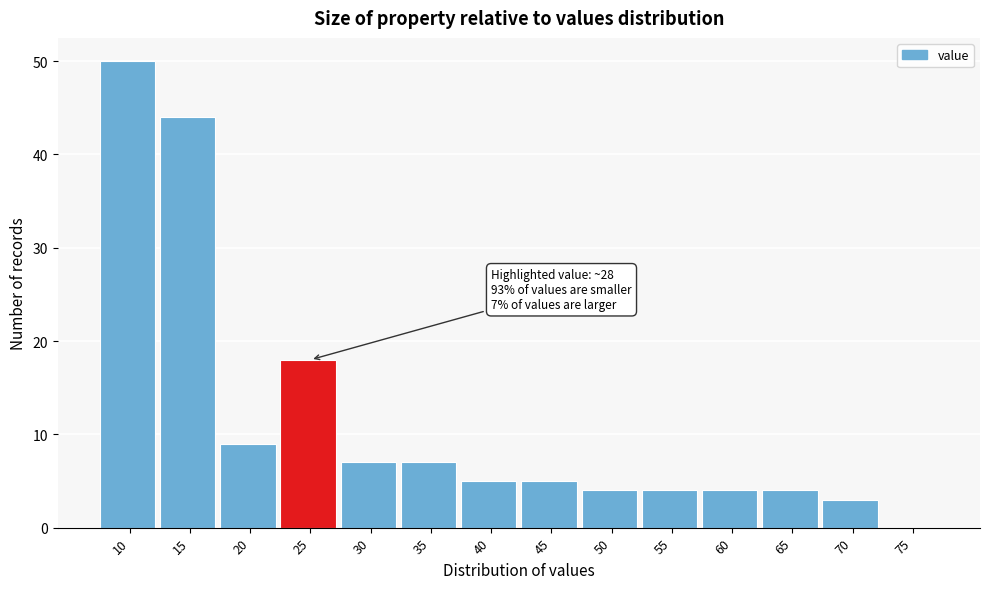

Reading left to right, extract all data points from this chart.

10=50	15=44	20=9	25=18	30=7	35=7	40=5	45=5	50=4	55=4	60=4	65=4	70=3	75=0